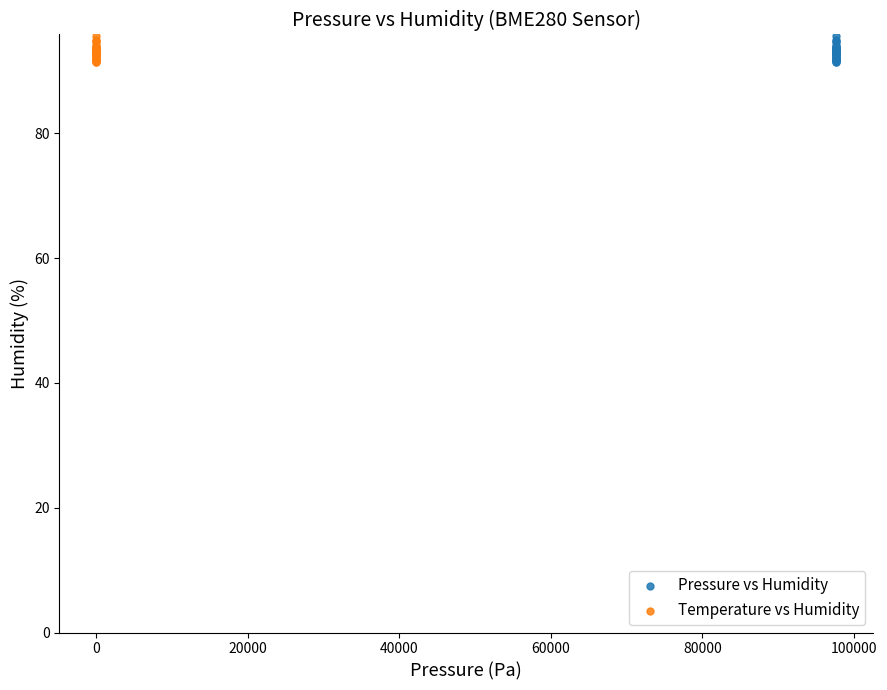

What are all the series names shown in the legend?

Pressure vs Humidity, Temperature vs Humidity